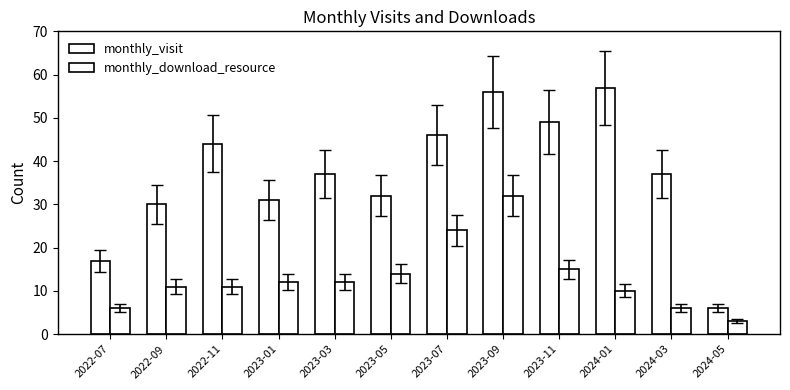

What is the spread (max minus min) of values at 2023-11?

34